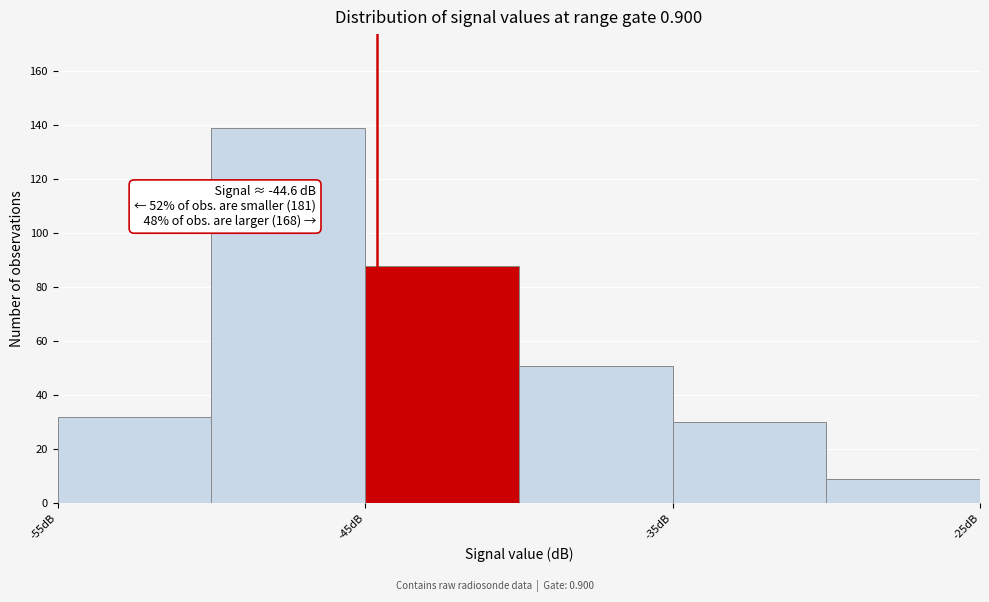

Which range on the x-axis has the tallest bar?

-50 to -45